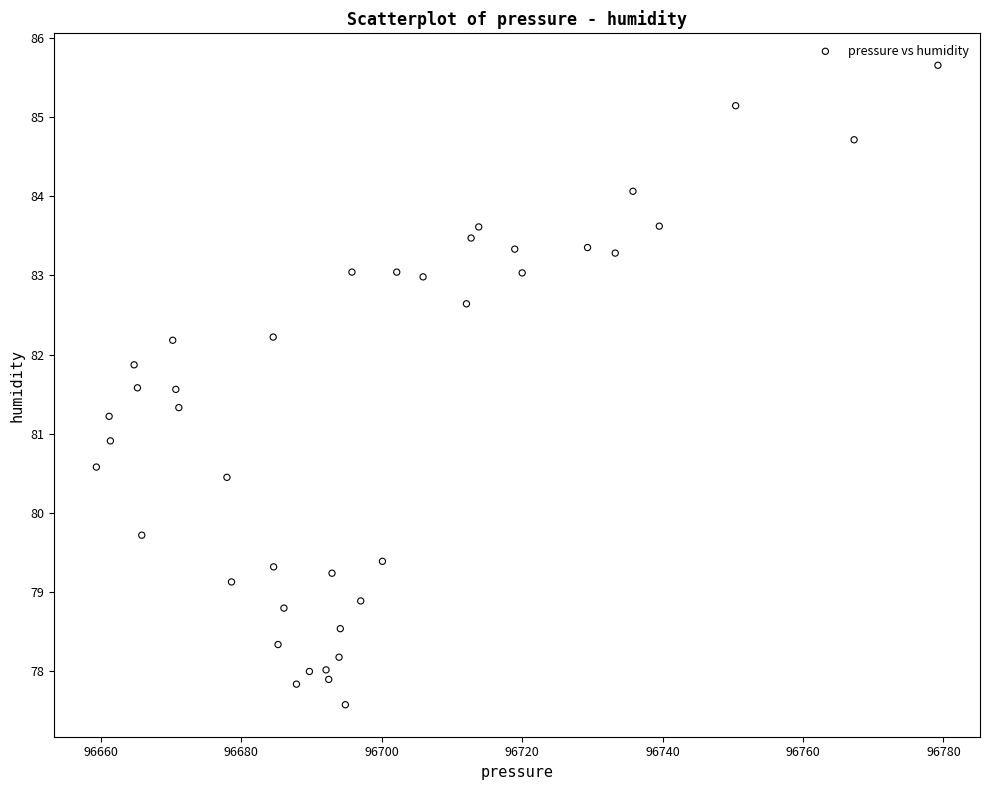

What is the range of Y values (max minus min)?

8.1